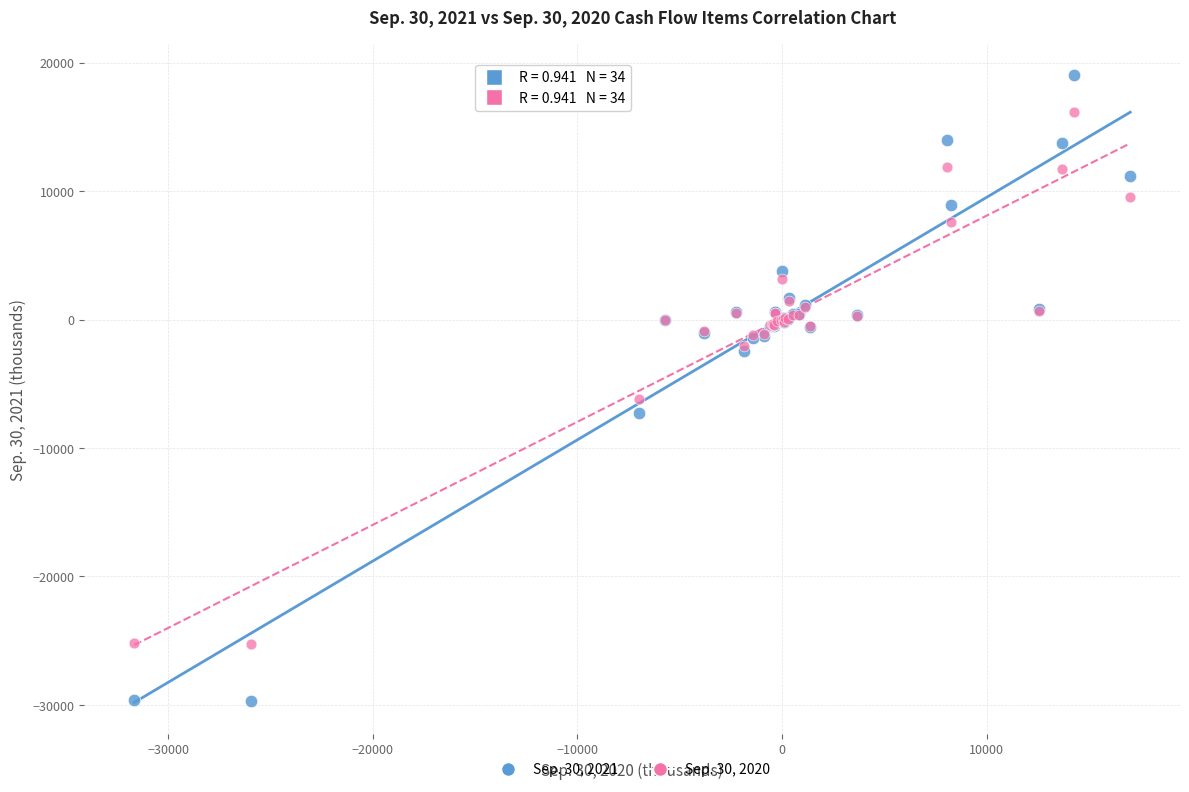

Which series contains the lowest Y value?

Sep. 30, 2021